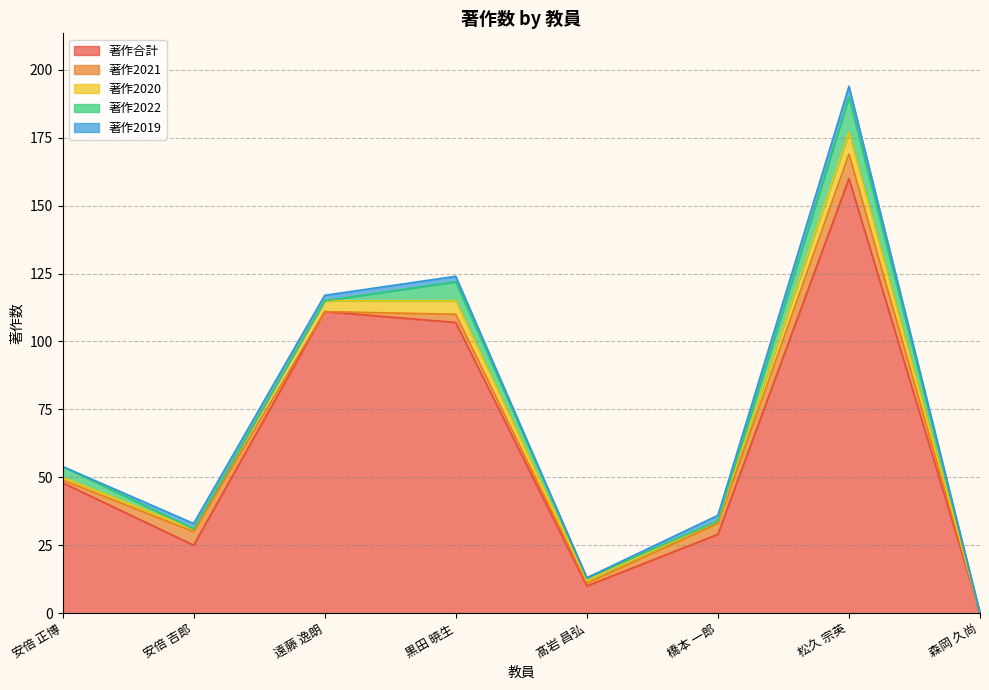

List the labels in order of 著作2022 value, smallest first.

安倍 吉郎, 遠藤 逸朗, 橋本 一郎, 森岡 久尚, 髙岩 昌弘, 安倍 正博, 黒田 暁生, 松久 宗英